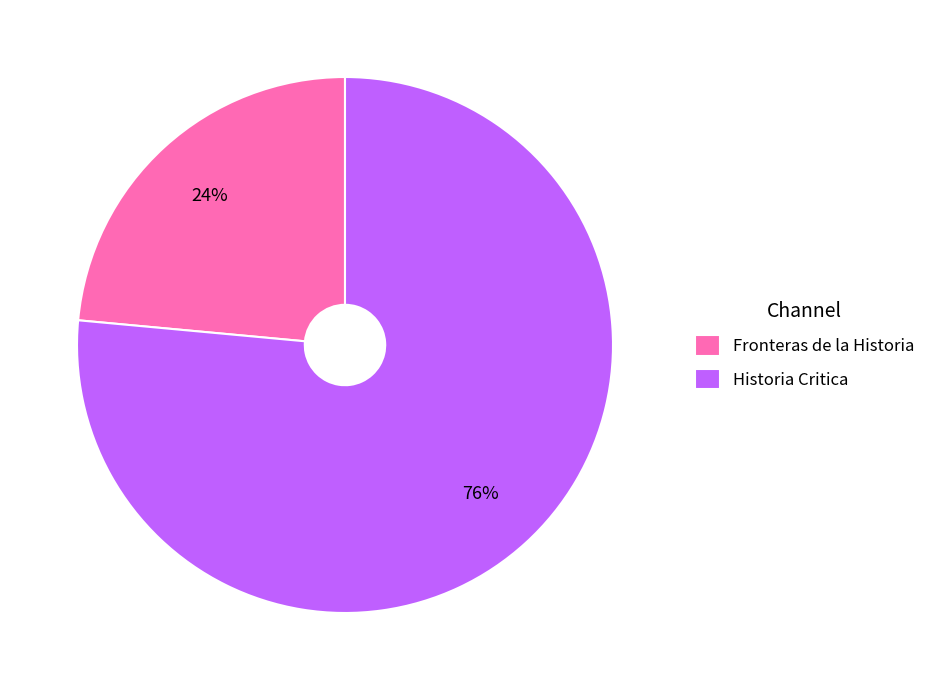

To the nearest percent, what is the combined percentage of Fronteras de la Historia and Historia Critica?

100%